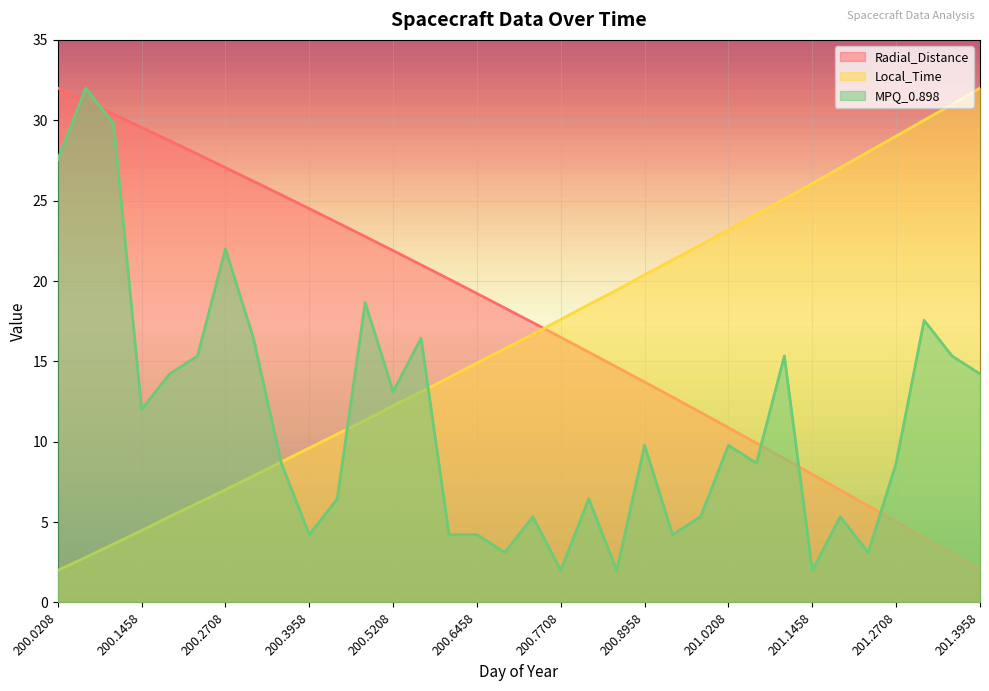

True or false: Radial_Distance and Local_Time intersect in this chart.

True